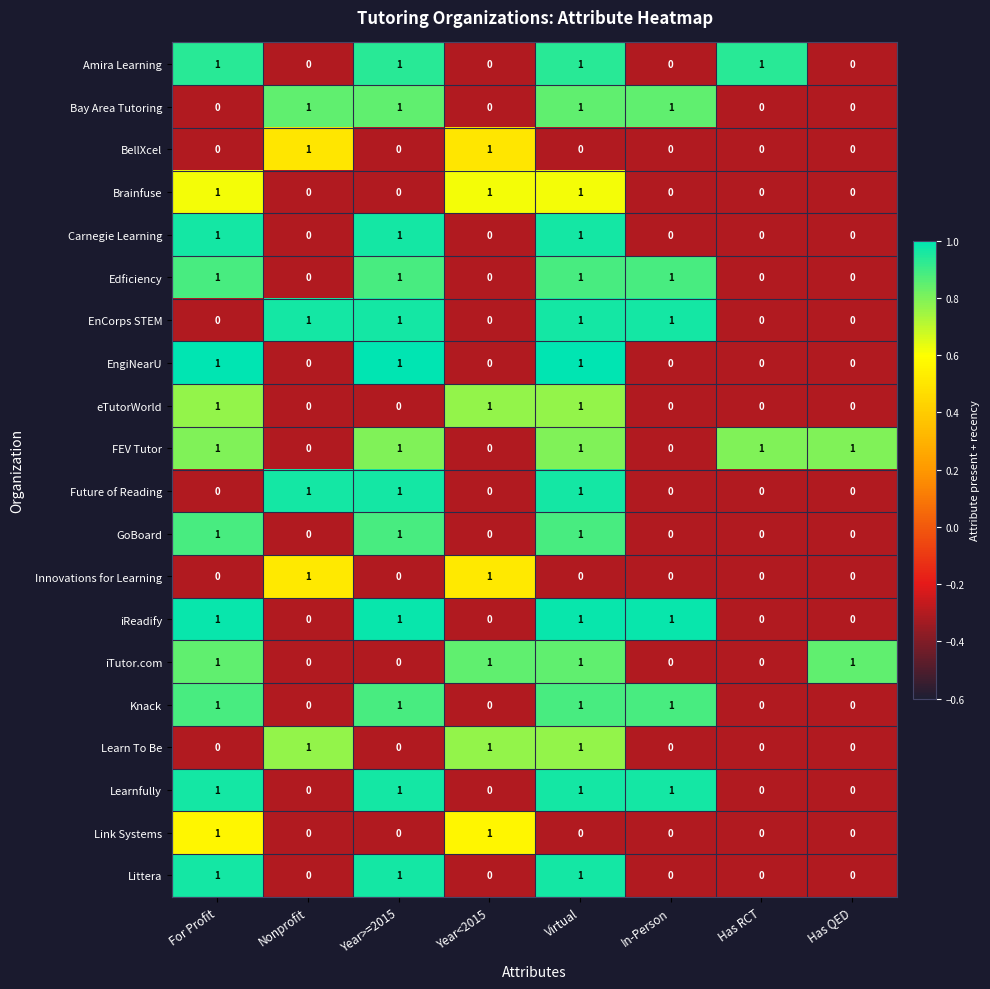

How many Bay Area Tutoring values are between 0 and 1?

8